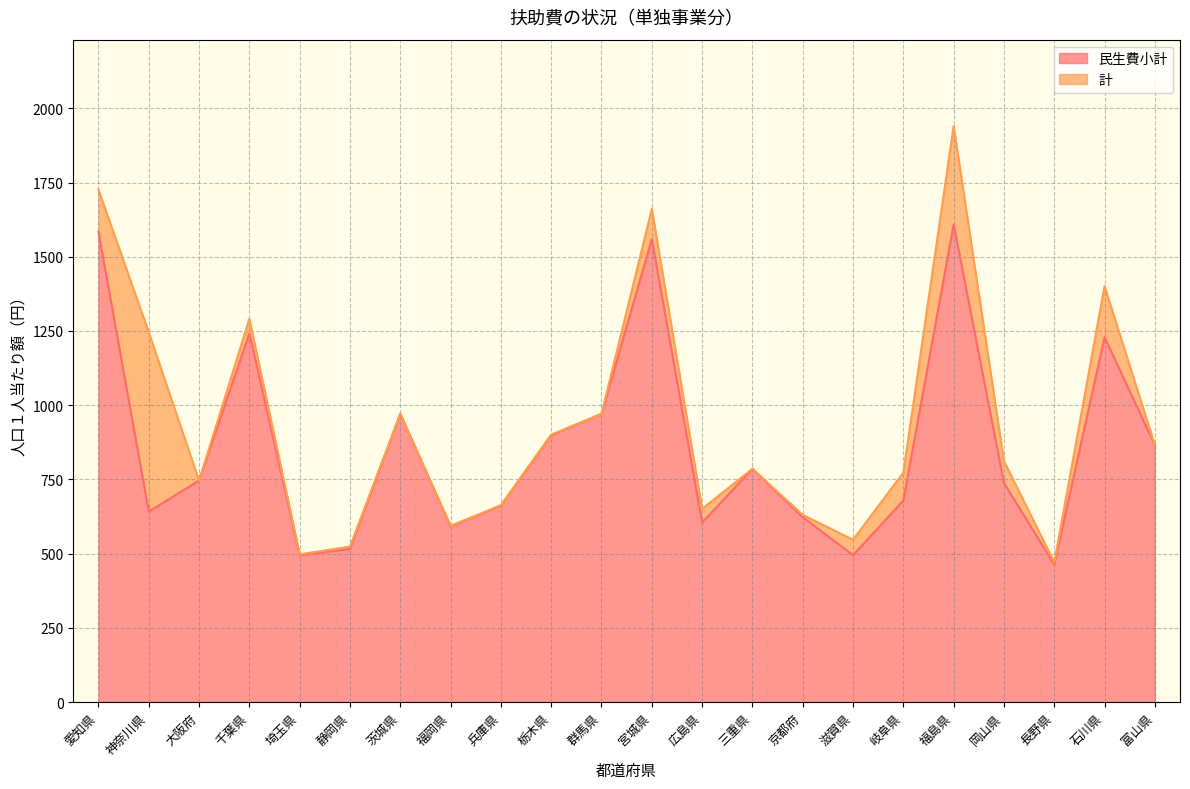

What is the sum of all 民生費小計 values?

18973